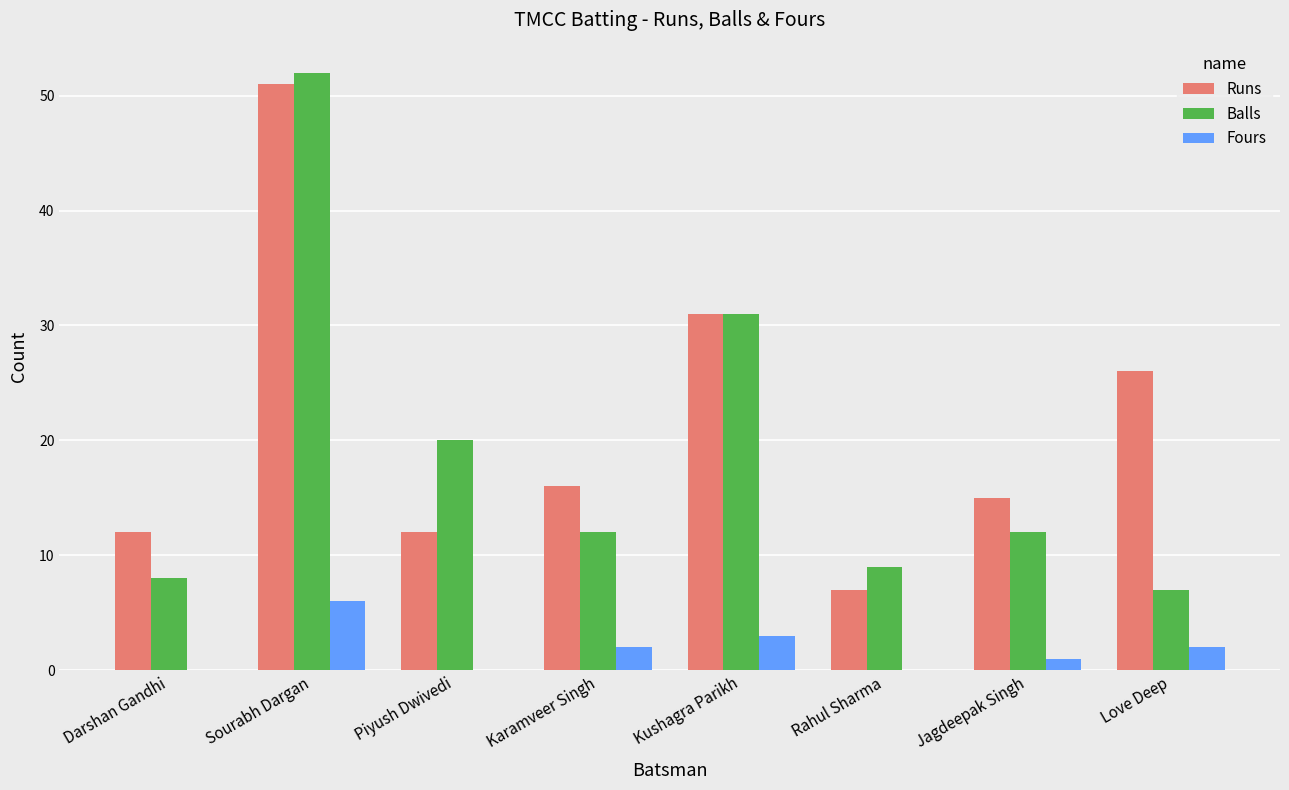

The value of Runs at Karamveer Singh is 16. True or false?

True